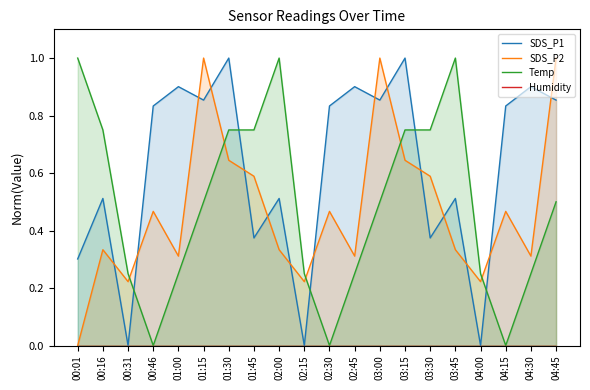

What is the difference between the maximum and second lowest values in the Temp series?

1.0